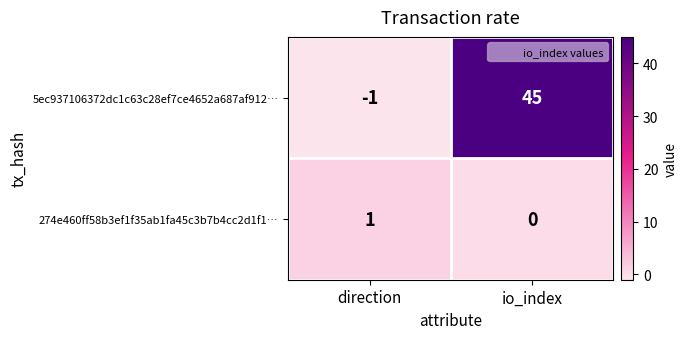

At which label is 274e460ff58b3ef1f35ab1fa45c3b7b4cc2d1f1… closest to 0?

io_index